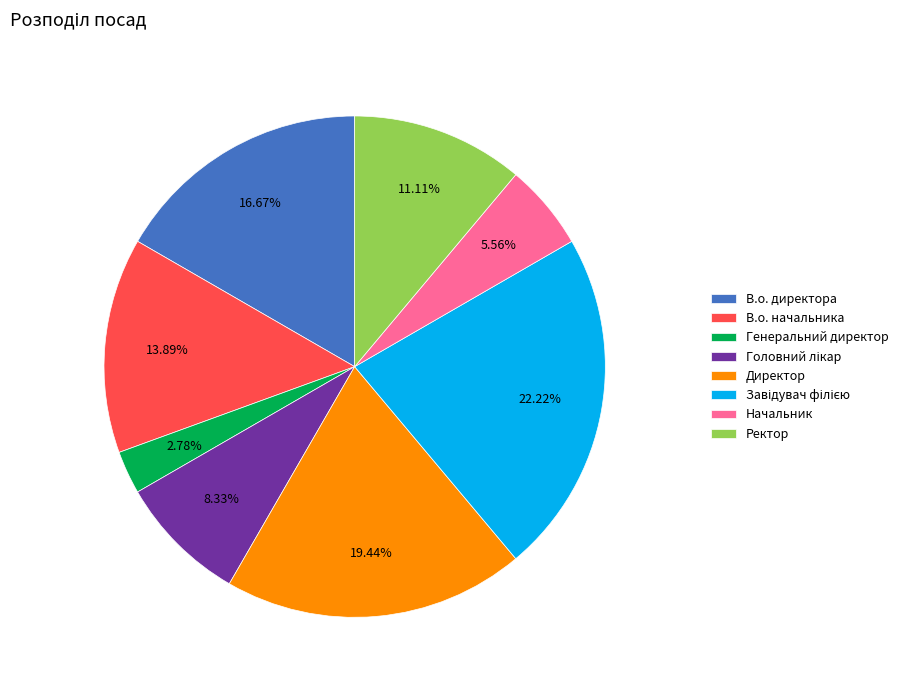

What is the smallest slice in the pie chart?

Генеральний директор